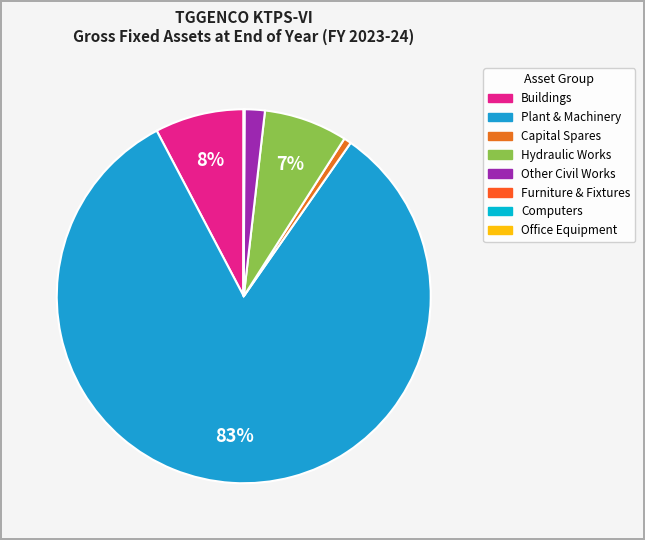

What is the change in value from Buildings to Capital Spares?

-174.7